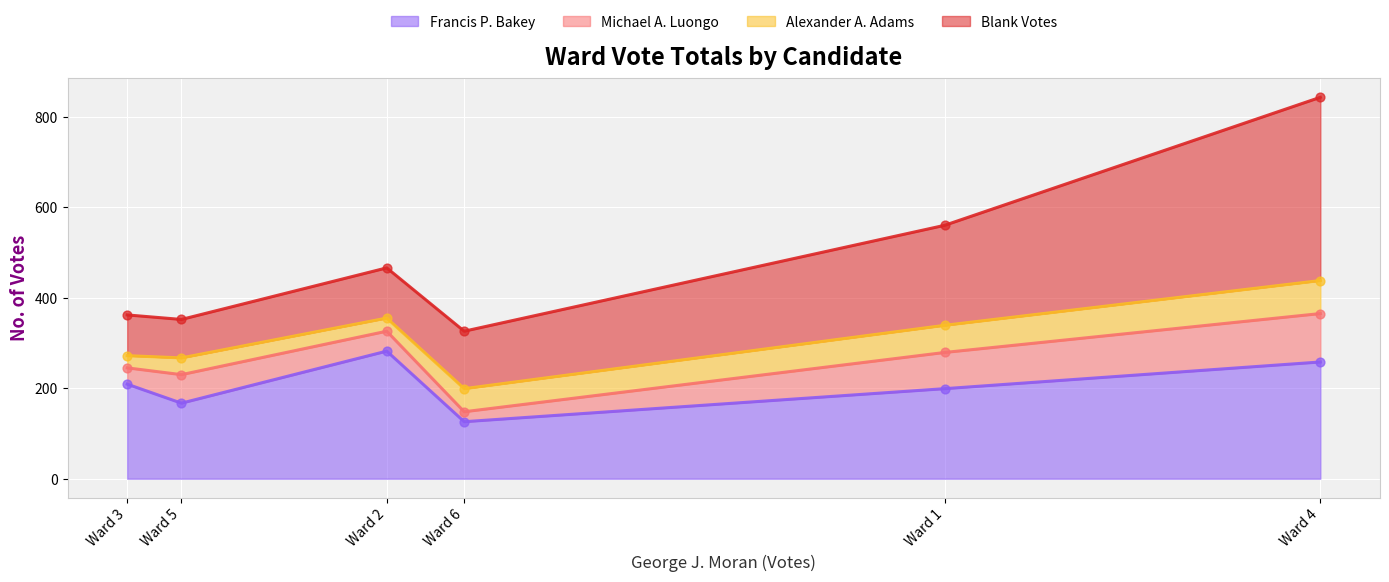

At which category is the sum across all series the highest?

Ward 4